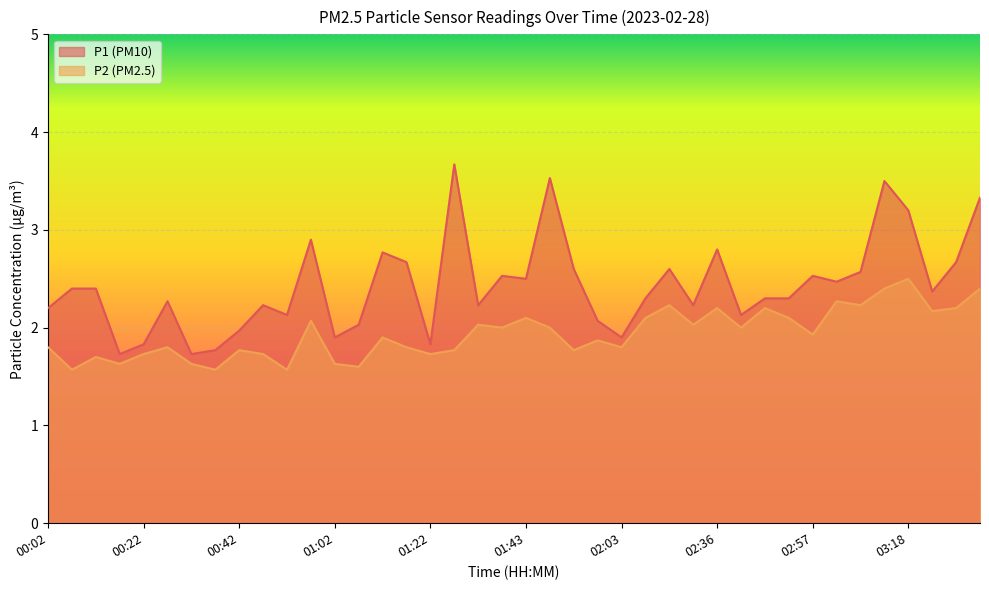

In P1, how many points are higher than both neighbors (excluding endpoints)?

11